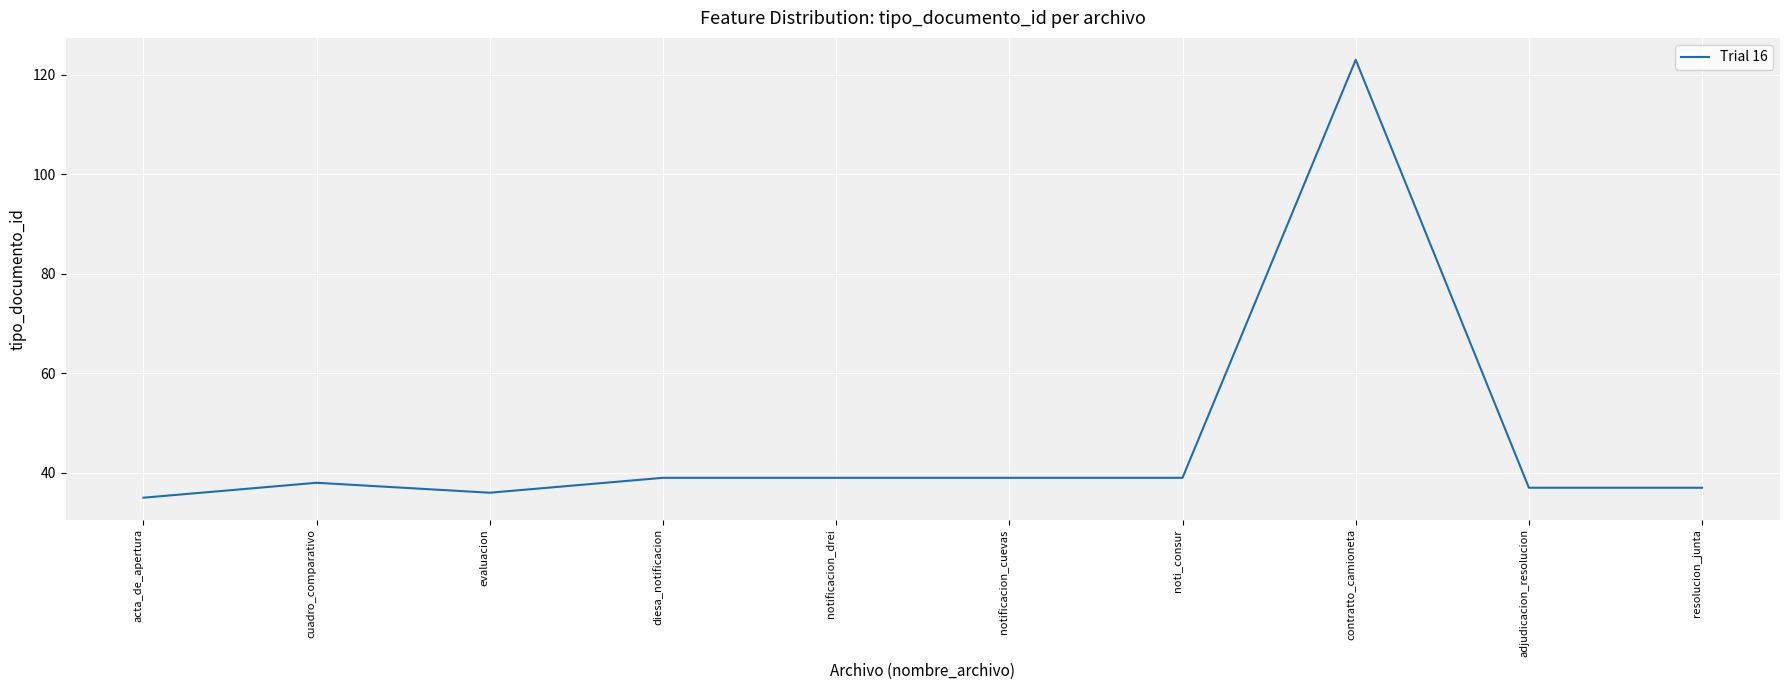

Is this an area chart (filled region under the line)?

No